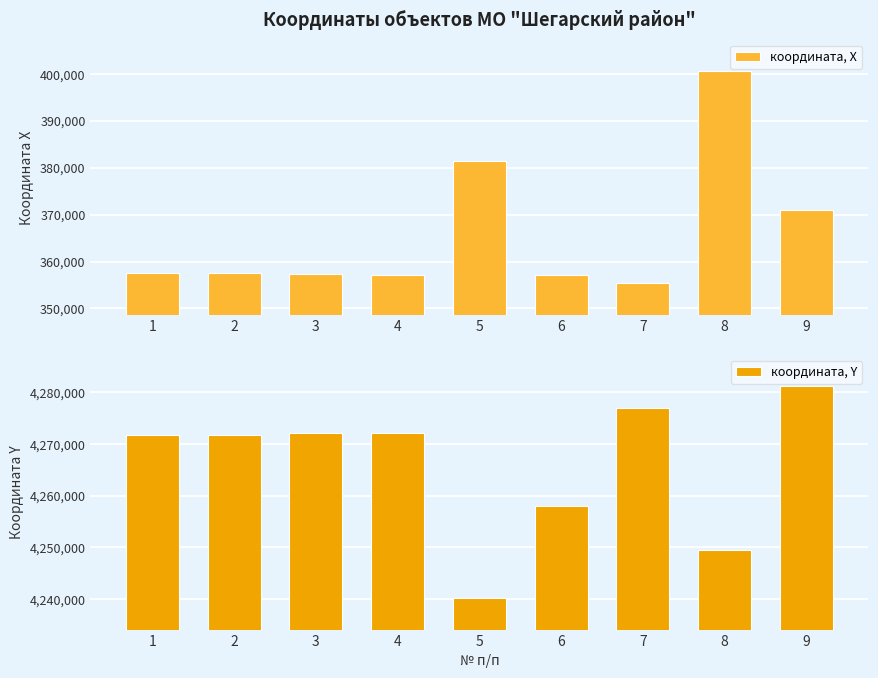

What value does the координата, X series have at 5?

381477.9